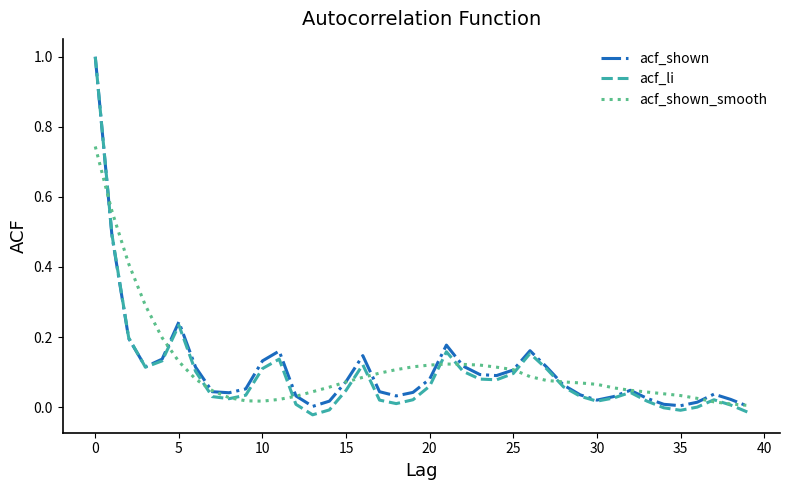

Which series has the widest spread of values?

acf_li